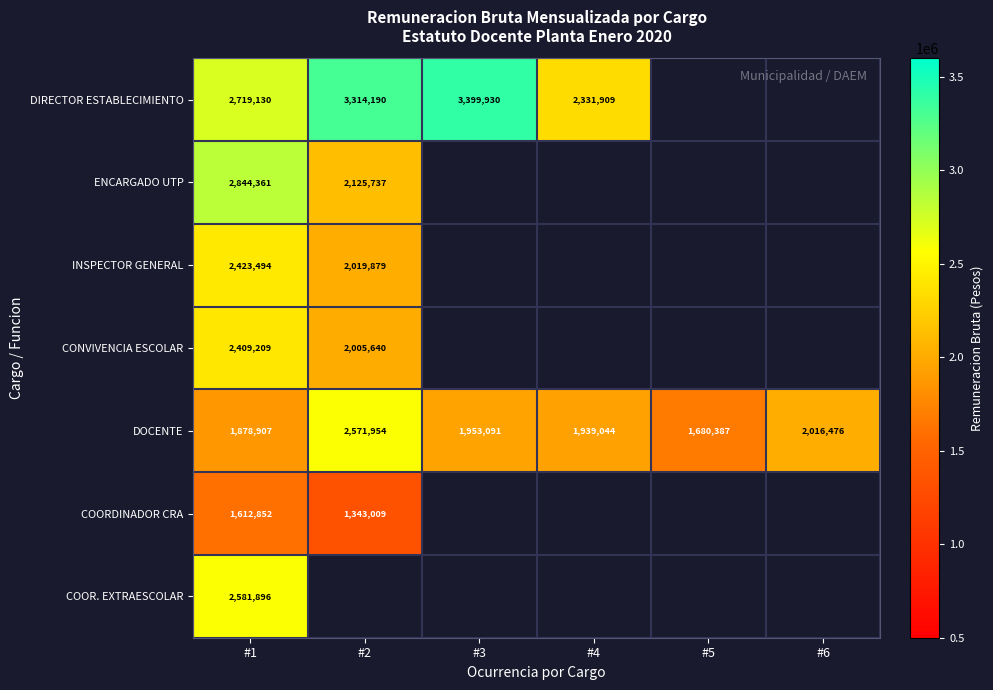

What is the total value across all series at #1?

16469849